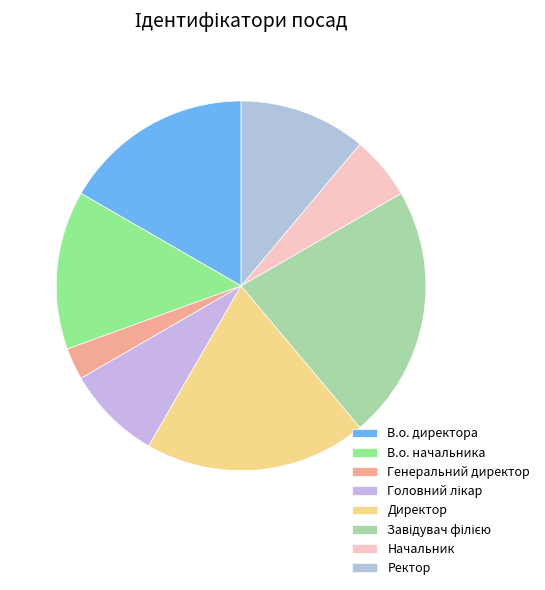

To the nearest percent, what is the difference between the Головний лікар and В.о. директора slice percentages?

8%